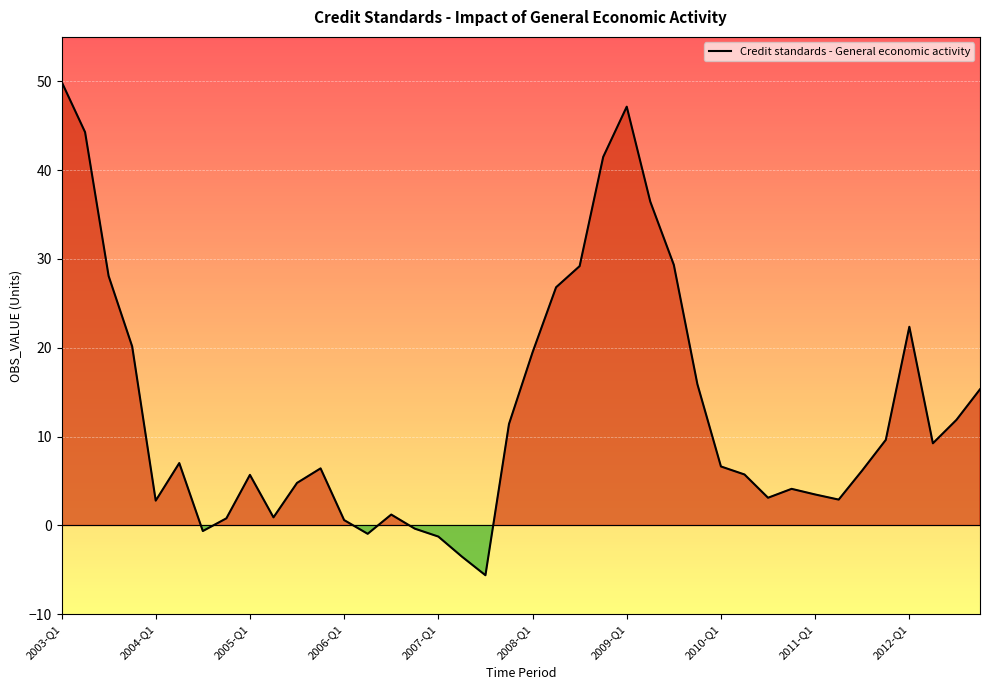

What is the minimum value for Credit standards - General economic activity?

-5.6